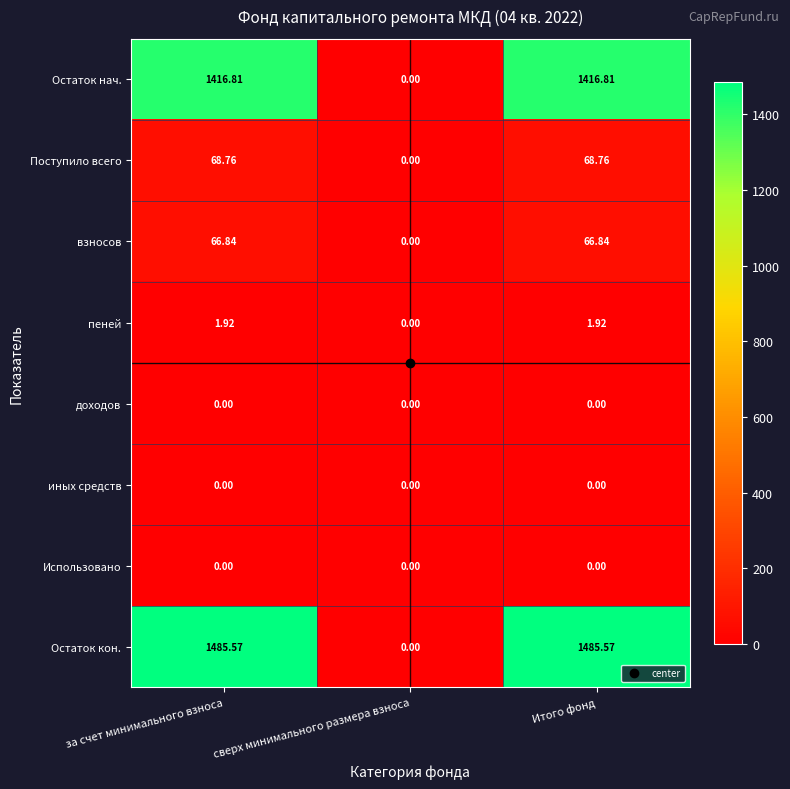

At which label is взносов closest to 33?

сверх минимального размера взноса